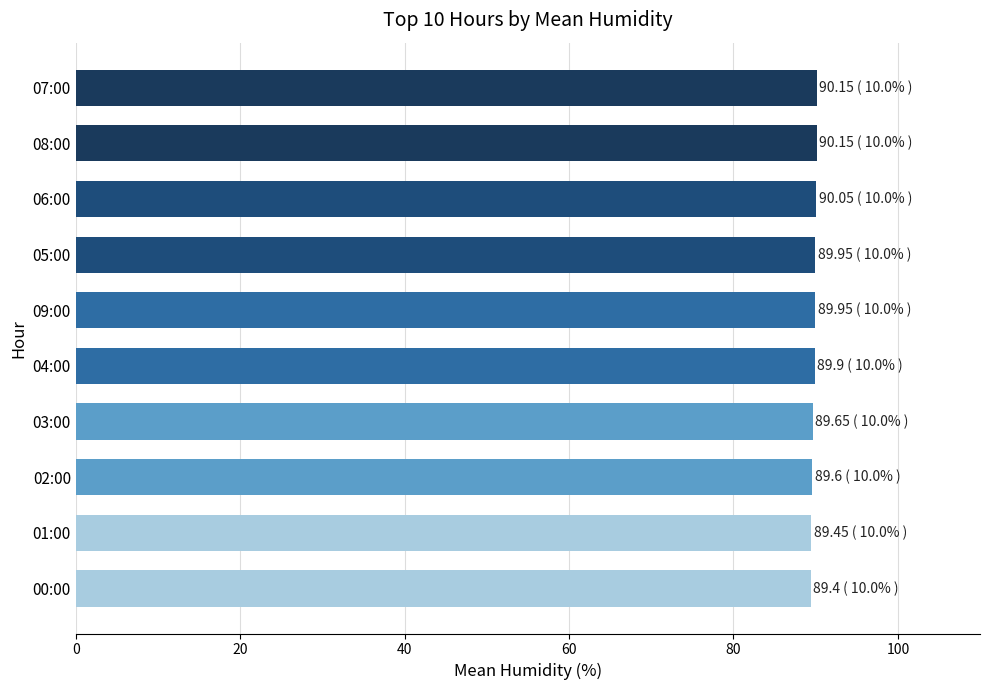

What is the sum of the values at 04:00 and 02:00?

179.5